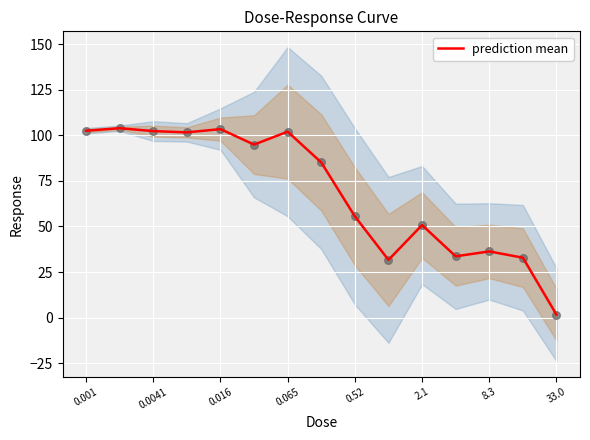

Which category has the lowest value in the prediction mean series?

33.0